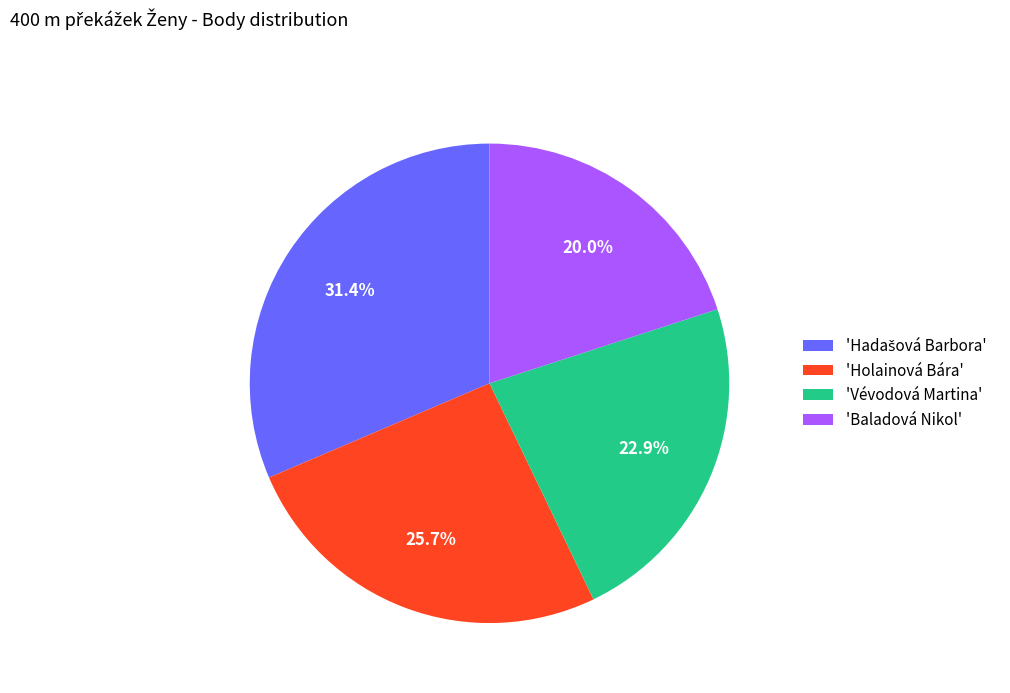

Is there a majority slice in this chart?

No